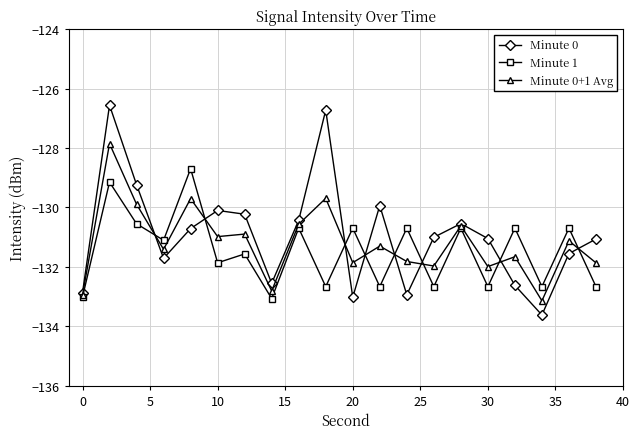

What is the greatest value displayed?

-126.6